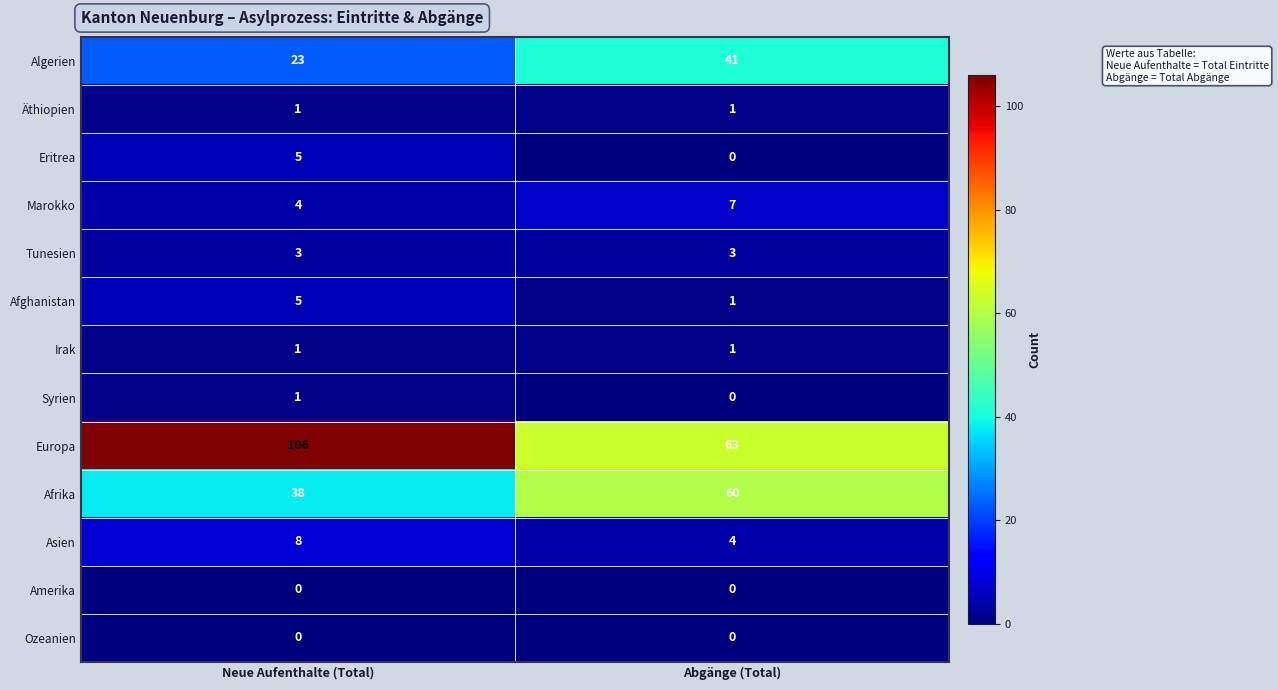

At how many categories does at least one series exceed 39?

2